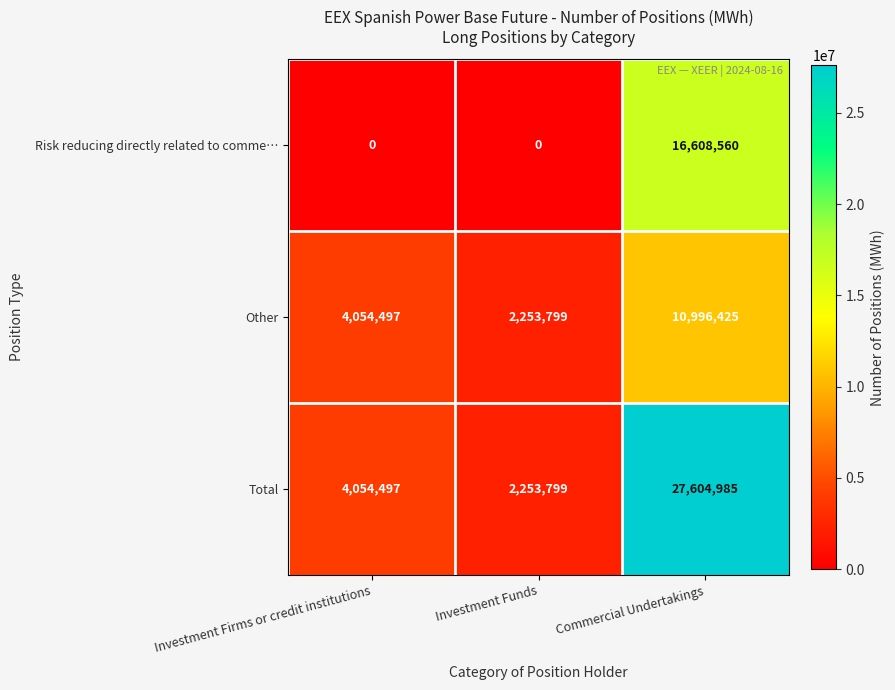

List the series in order of their peak value, highest first.

Total, Risk reducing directly related to comme…, Other